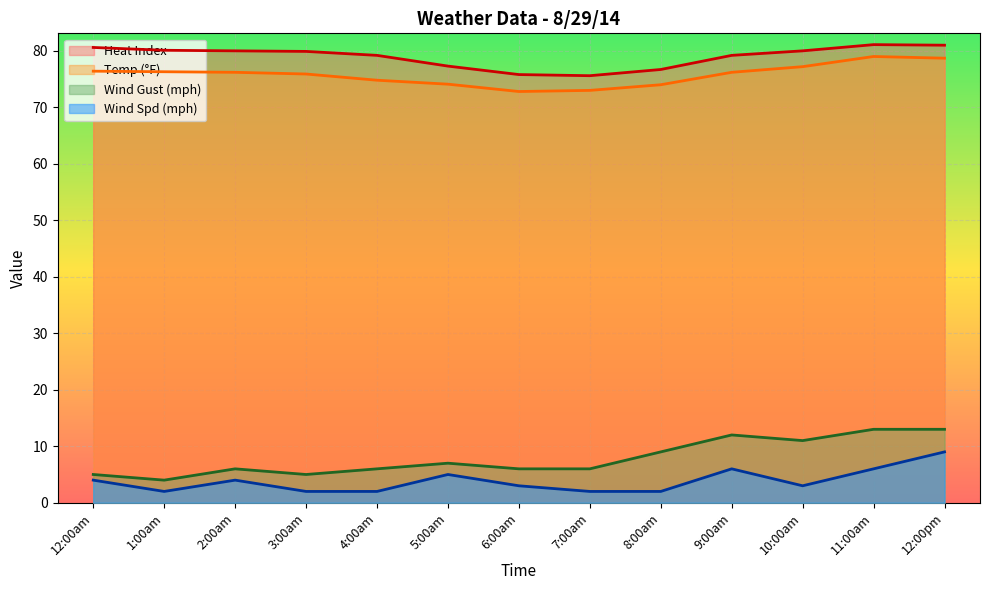

What value does the Heat Index series have at 3:00am?

79.9